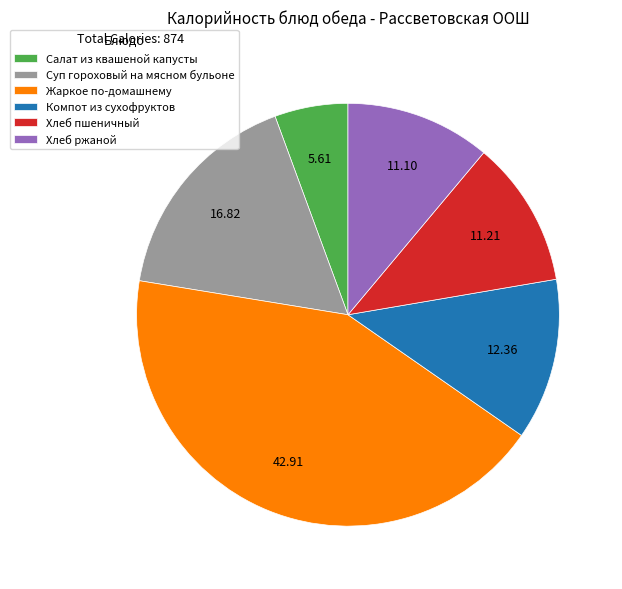

Do Компот из сухофруктов and Суп гороховый на мясном бульоне together represent more than half of the pie?

No